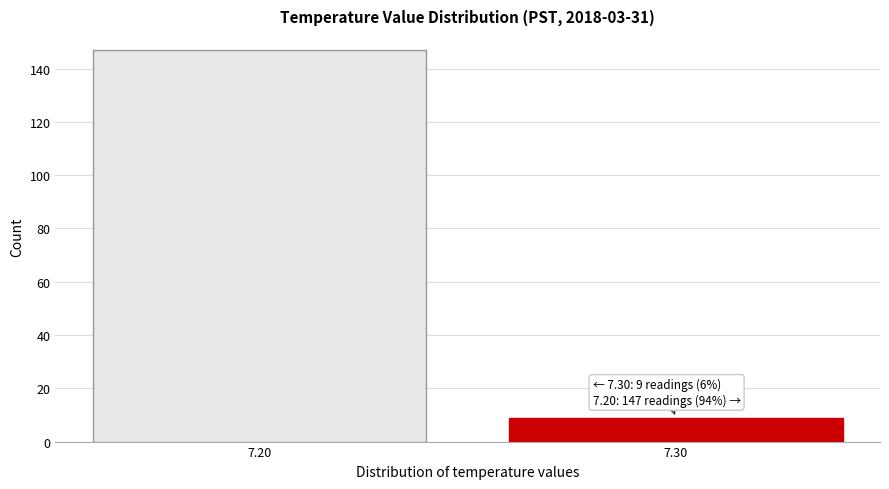

Reading left to right, extract all data points from this chart.

7.20=147	7.30=9